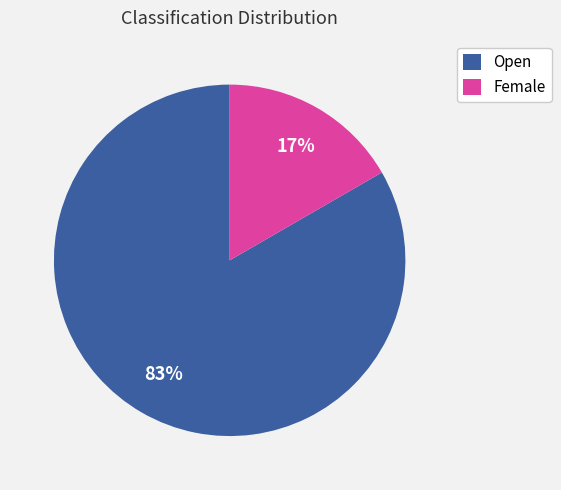

Which category has the biggest portion of the pie?

Open